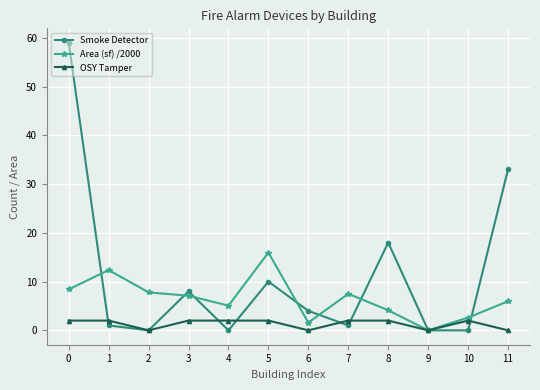

What is the total value across all series at 0?

69.4